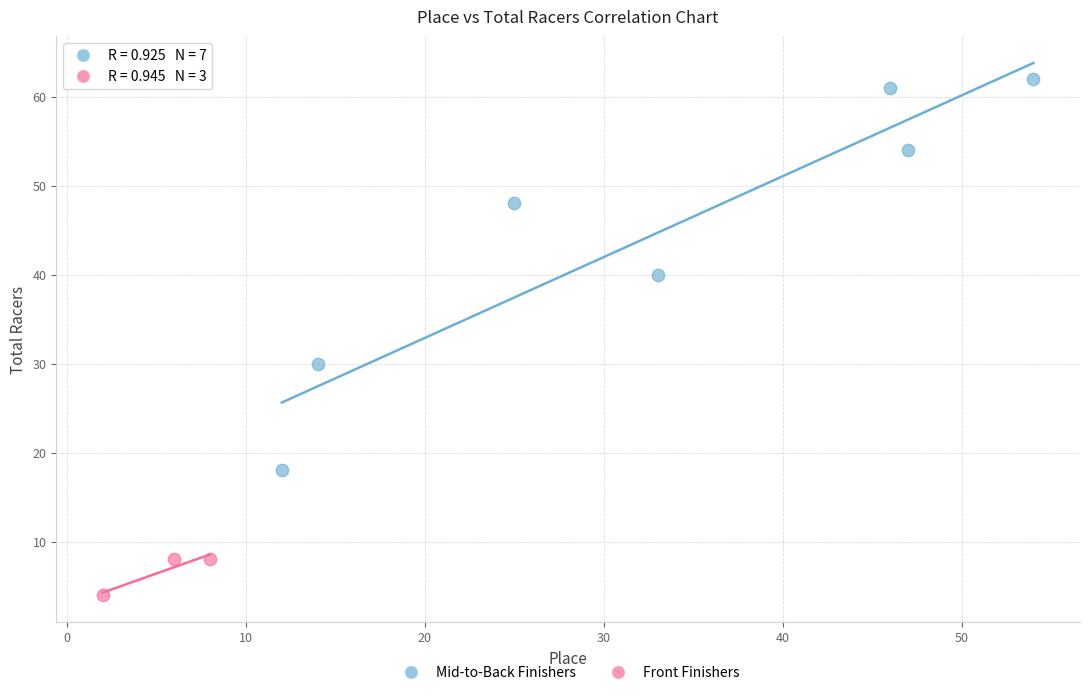

What are all the series names shown in the legend?

Mid-to-Back Finishers, Front Finishers